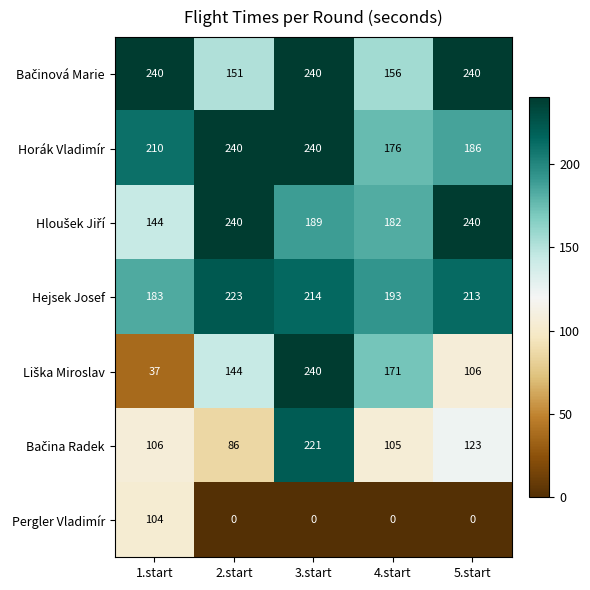

What is the greatest value displayed?

240